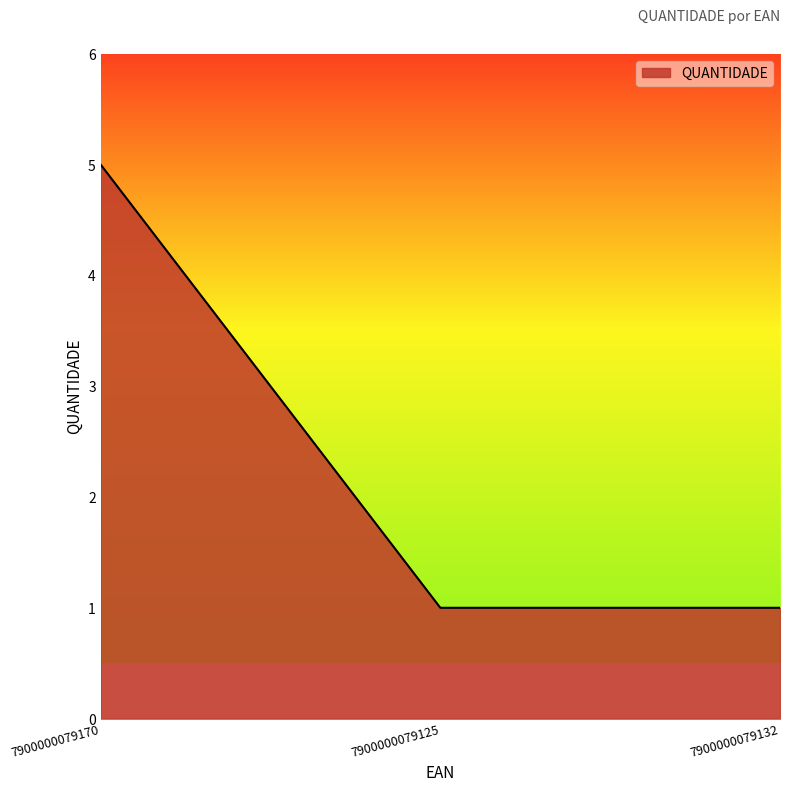

Reading right to left, transcribe all the data shown in this chart.

7900000079132=1	7900000079125=1	7900000079170=5